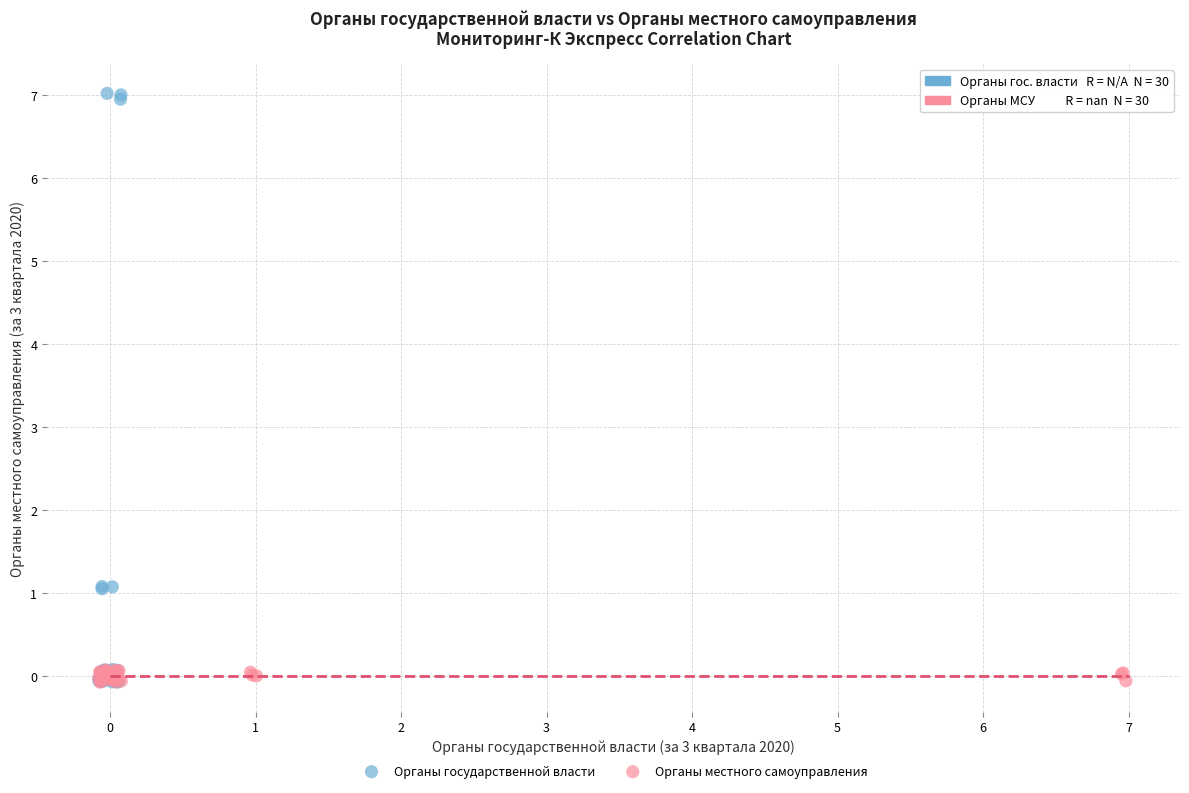

Which series has the largest Y range (max minus min)?

Органы государственной власти